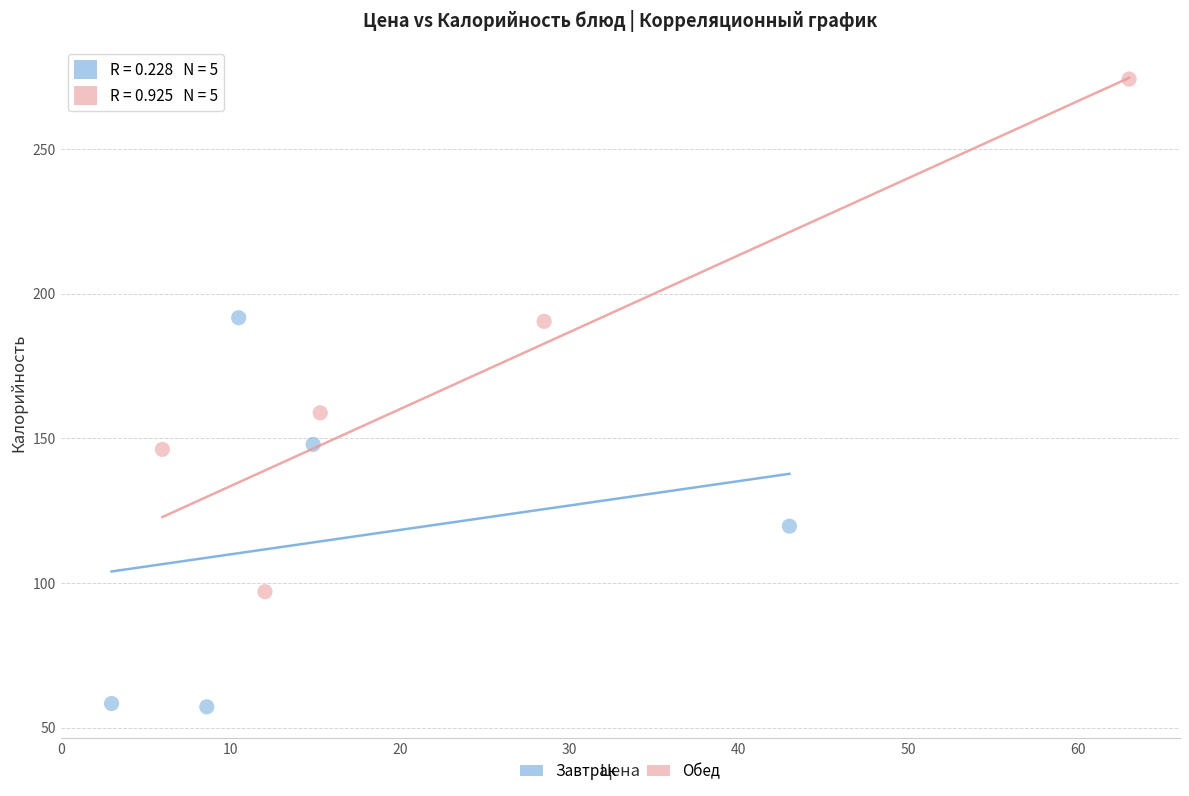

What are all the series names shown in the legend?

Завтрак, Обед